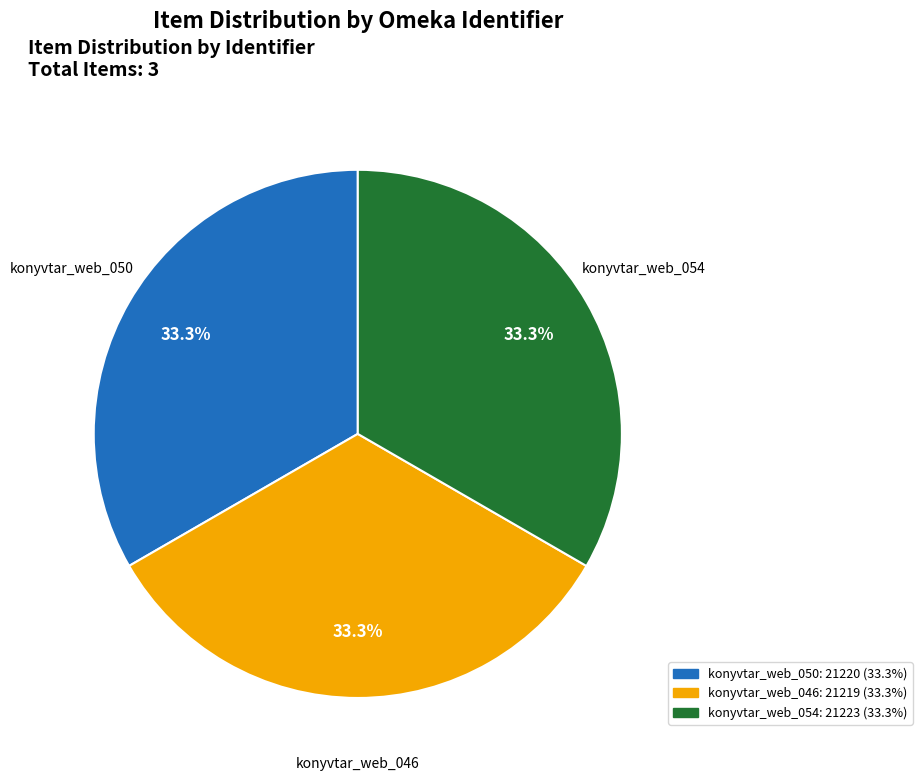

What percentage is the konyvtar_web_054 slice, to the nearest percent?

33%